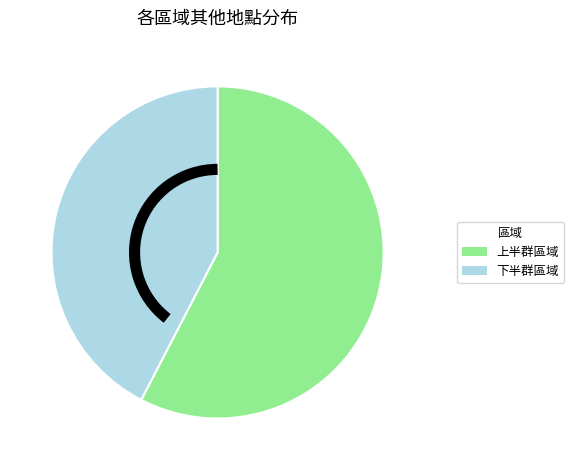

Does any single category account for the majority?

Yes